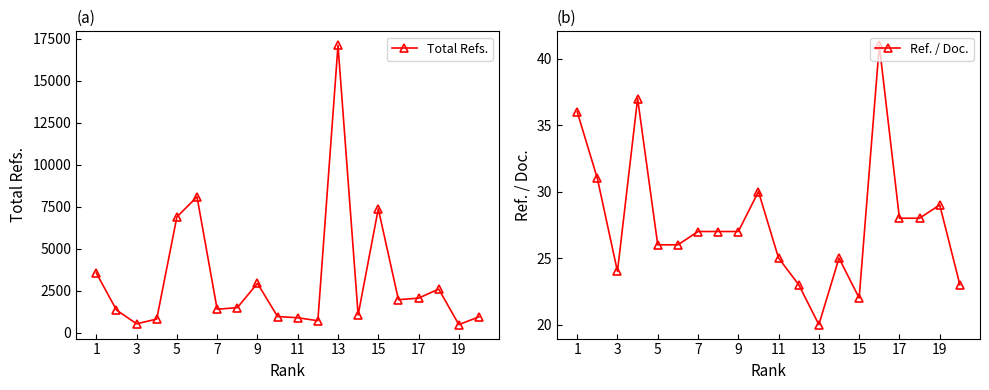

How many values in the Ref. / Doc. series exceed 27?

8